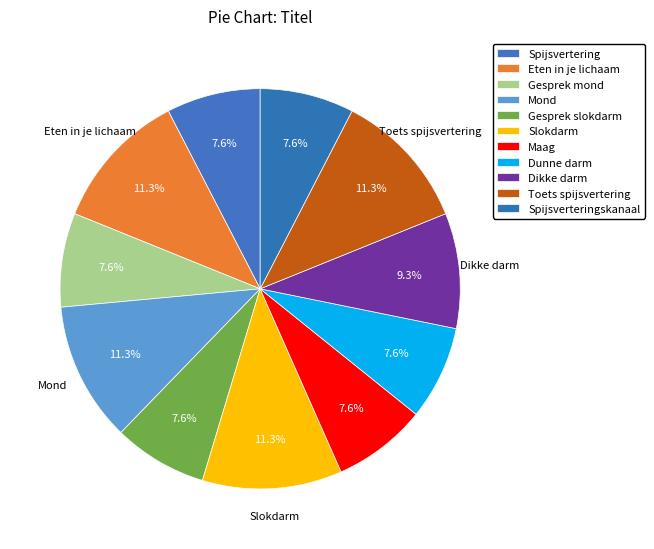

The Eten in je lichaam slice represents 16% of the pie. True or false?

False